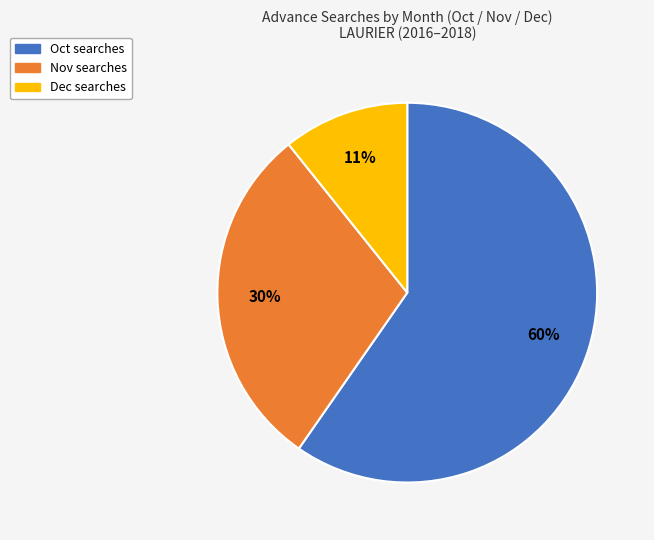

Is there any slice that represents more than half of the pie?

Yes